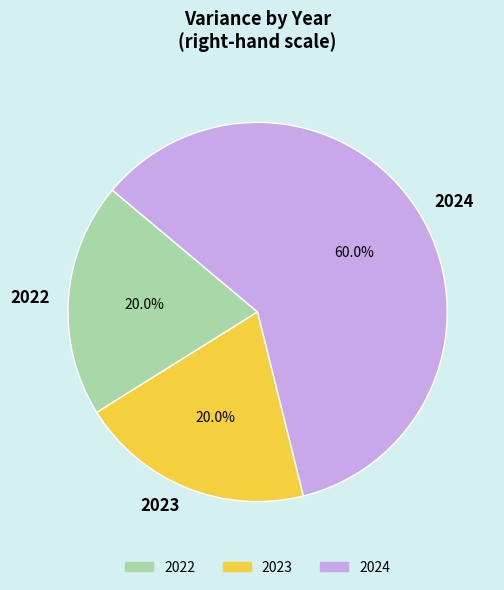

How many slices are in this pie chart?

3